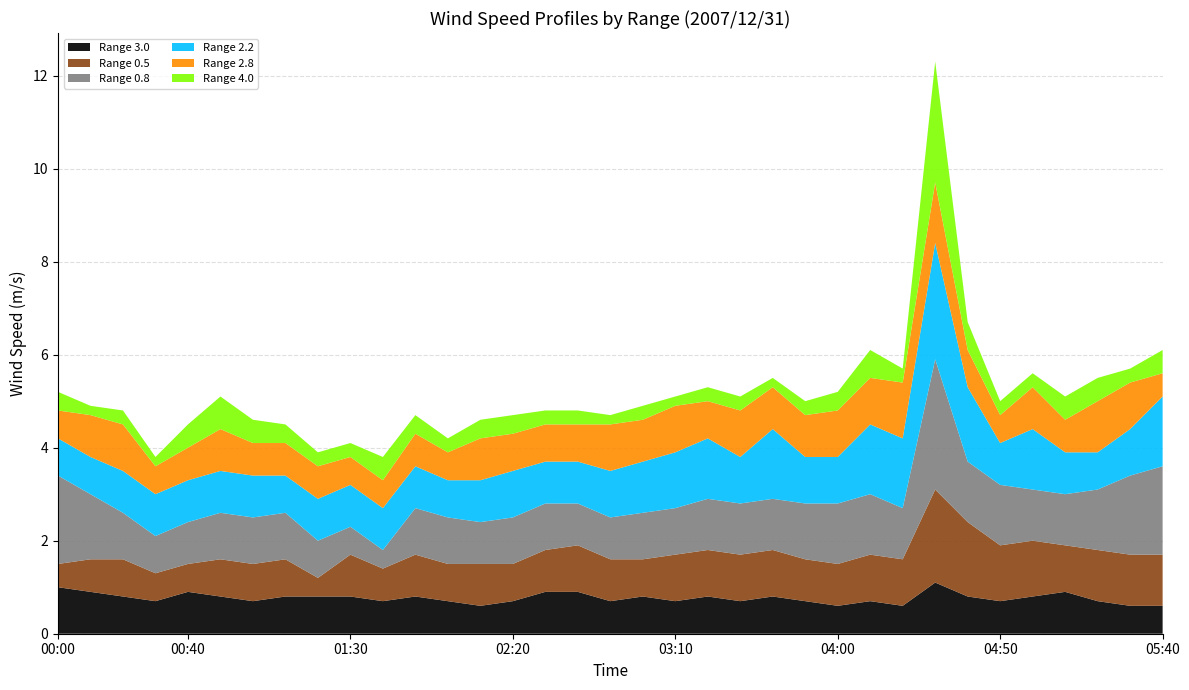

Reading left to right, transcribe all the data shown in this chart.

3.0: 1.0	0.9	0.8	0.7	0.9	0.8	0.7	0.8	0.8	0.8	0.7	0.8	0.7	0.6	0.7	0.9	0.9	0.7	0.8	0.7	0.8	0.7	0.8	0.7	0.6	0.7	0.6	1.1	0.8	0.7	0.8	0.9	0.7	0.6	0.6
0.500: 0.5	0.7	0.8	0.6	0.6	0.8	0.8	0.8	0.4	0.9	0.7	0.9	0.8	0.9	0.8	0.9	1.0	0.9	0.8	1.0	1.0	1.0	1.0	0.9	0.9	1.0	1.0	2.0	1.6	1.2	1.2	1.0	1.1	1.1	1.1
0.800: 1.9	1.4	1.0	0.8	0.9	1.0	1.0	1.0	0.8	0.6	0.4	1.0	1.0	0.9	1.0	1.0	0.9	0.9	1.0	1.0	1.1	1.1	1.1	1.2	1.3	1.3	1.1	2.8	1.3	1.3	1.1	1.1	1.3	1.7	1.9
2.200: 0.8	0.8	0.9	0.9	0.9	0.9	0.9	0.8	0.9	0.9	0.9	0.9	0.8	0.9	1.0	0.9	0.9	1.0	1.1	1.2	1.3	1.0	1.5	1.0	1.0	1.5	1.5	2.5	1.6	0.9	1.3	0.9	0.8	1.0	1.5
2.800: 0.6	0.9	1.0	0.6	0.7	0.9	0.7	0.7	0.7	0.6	0.6	0.7	0.6	0.9	0.8	0.8	0.8	1.0	0.9	1.0	0.8	1.0	0.9	0.9	1.0	1.0	1.2	1.3	0.8	0.6	0.9	0.7	1.1	1.0	0.5
4.000: 0.4	0.2	0.3	0.2	0.5	0.7	0.5	0.4	0.3	0.3	0.5	0.4	0.3	0.4	0.4	0.3	0.3	0.2	0.3	0.2	0.3	0.3	0.2	0.3	0.4	0.6	0.3	2.6	0.6	0.3	0.3	0.5	0.5	0.3	0.5